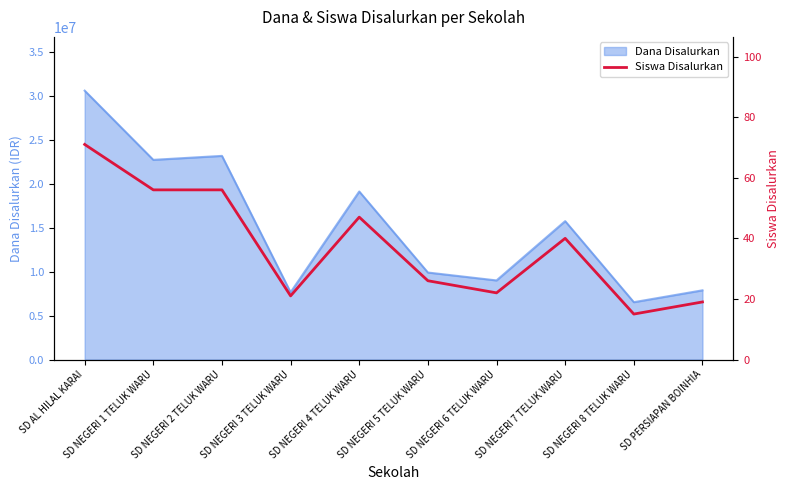

Reading left to right, what are all the values shown in this chart?

71	56	56	21	47	26	22	40	15	19